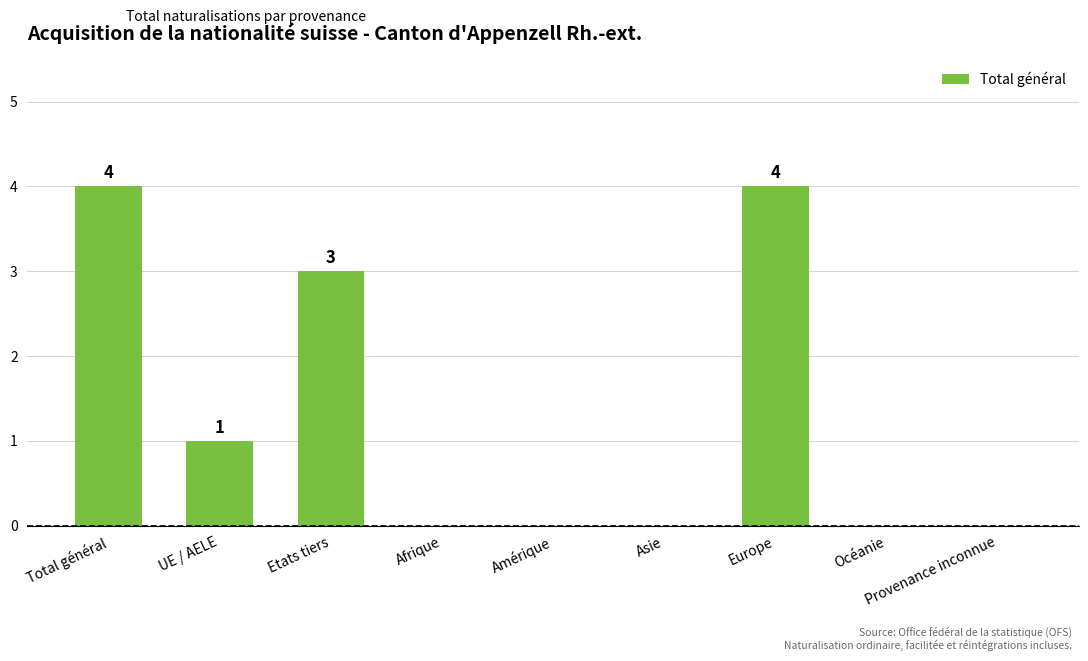

Reading left to right, what are all the values shown in this chart?

4	1	3	0	0	0	4	0	0